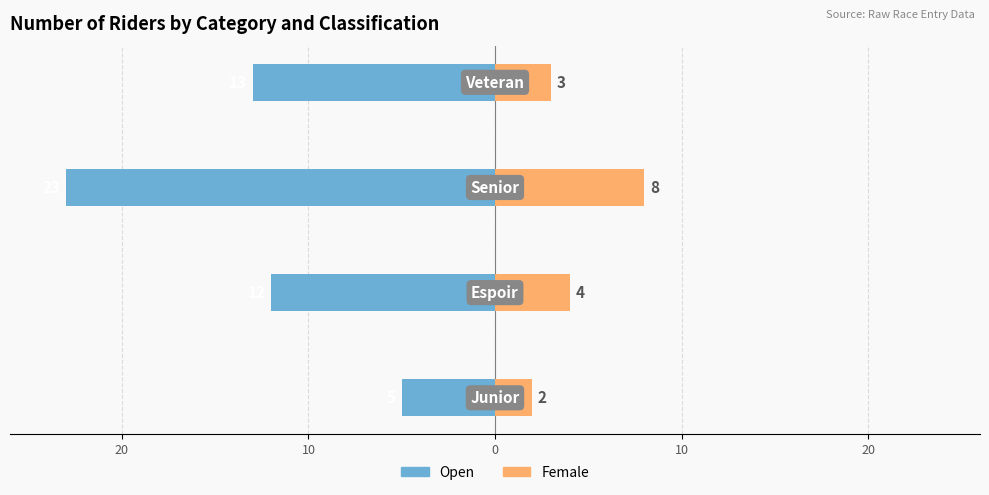

Reading right to left, extract all data points from this chart.

Open: 0=-13	10=-23	20=-12	30=-5
Female: 0=3	10=8	20=4	30=2